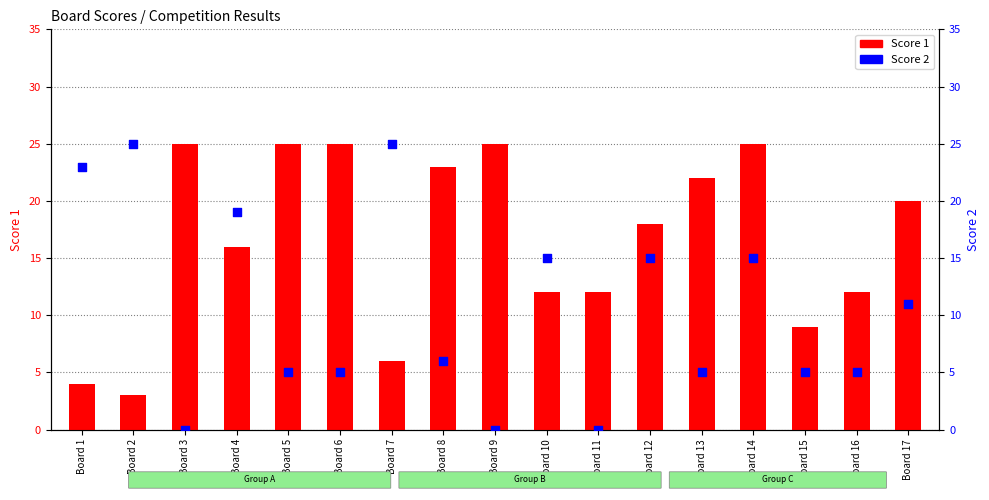

Which series has the widest spread of Y values?

Score 2